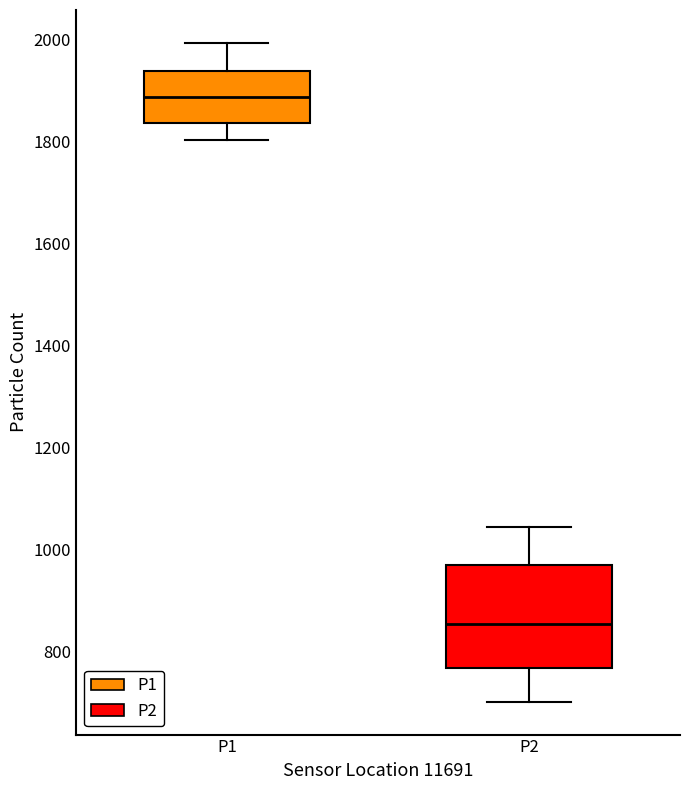

Where does the upper whisker of the box for P1 end on the y-axis? The values are not printed on the chart, so give them approximately, as read against the axis.

2000